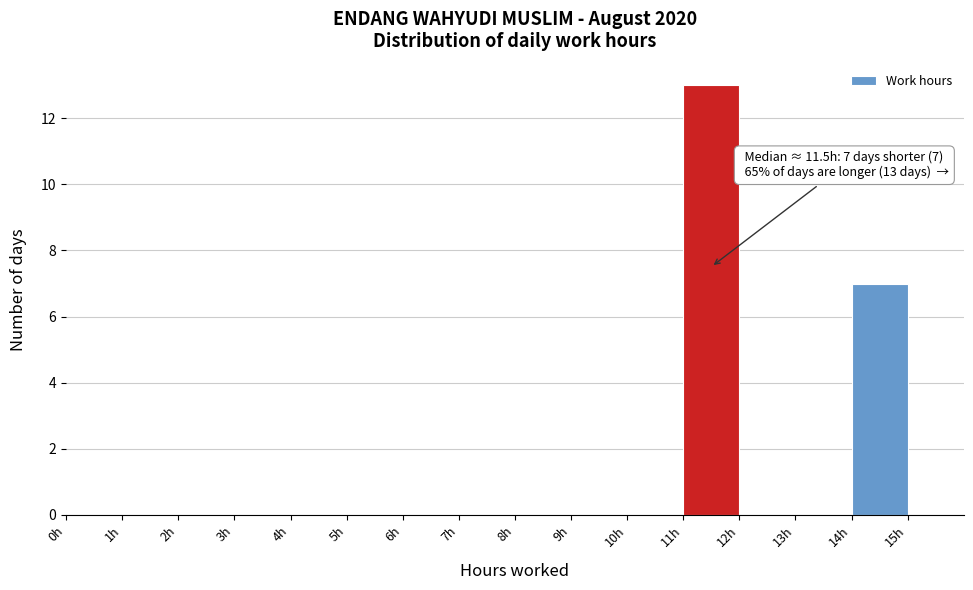

Which range on the x-axis has the tallest bar?

11 to 12